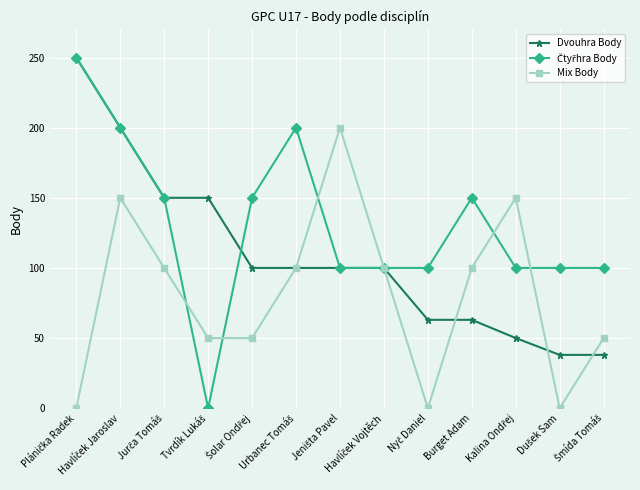

In Mix Body, how many points are higher than both neighbors (excluding endpoints)?

3